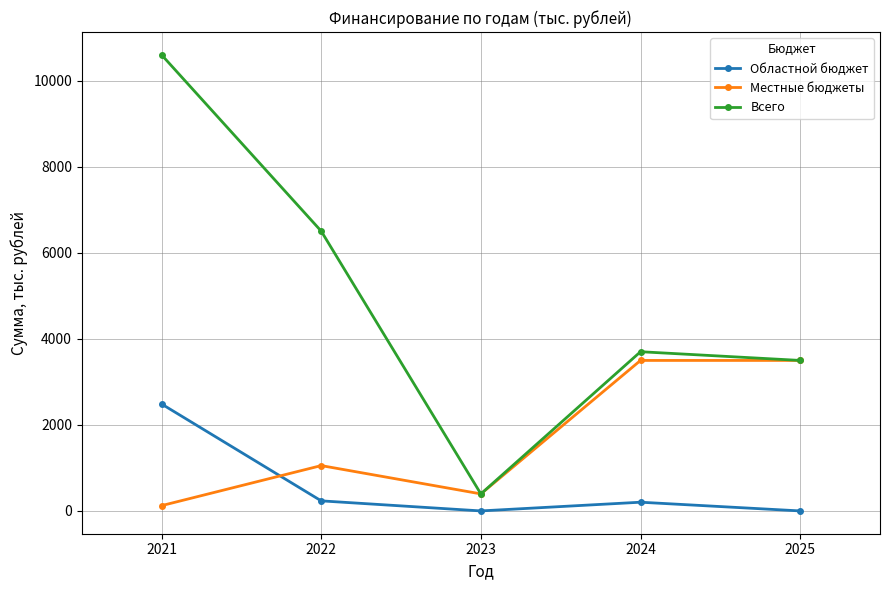

True or false: Областной бюджет and Всего cross at least once.

False